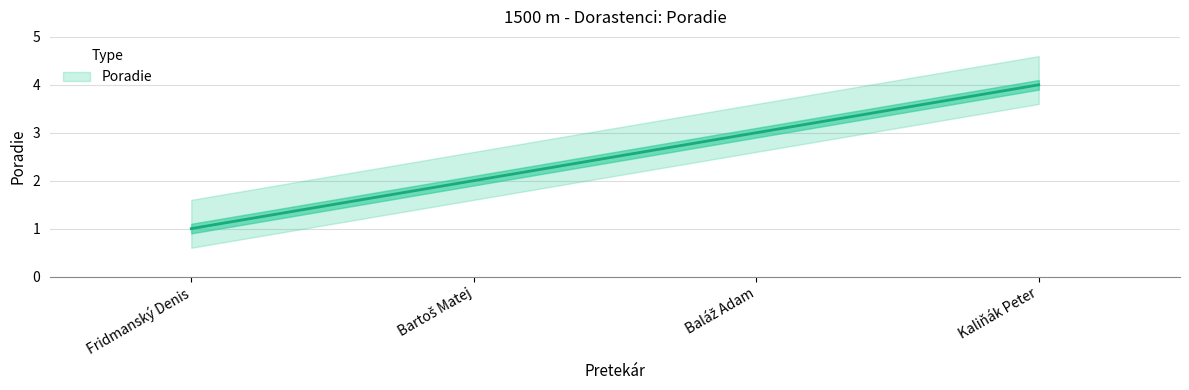

What is the sum of all values?

10